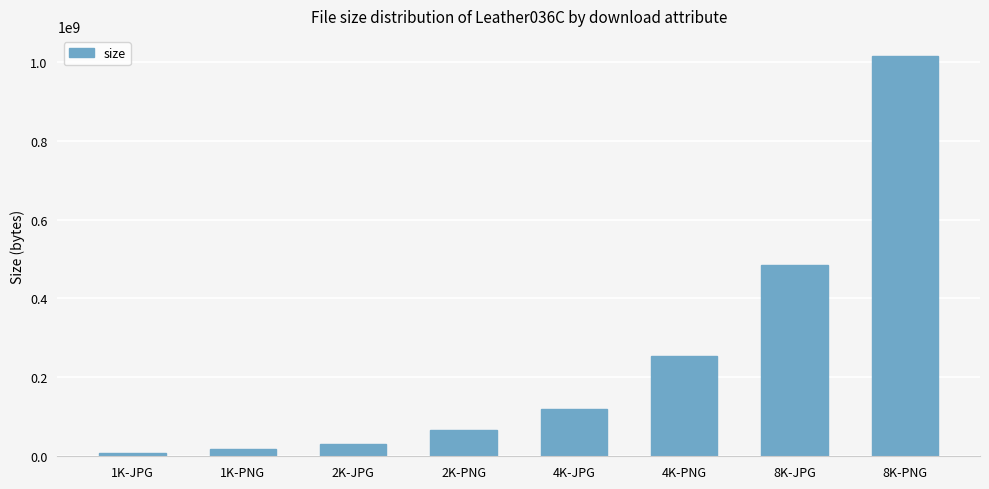

How many bars are there in total?

8